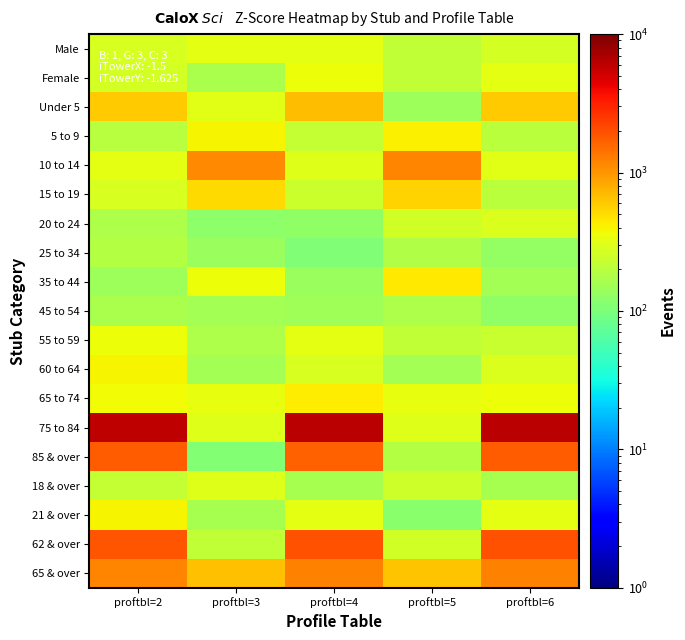

What is the smallest value displayed?

106.9